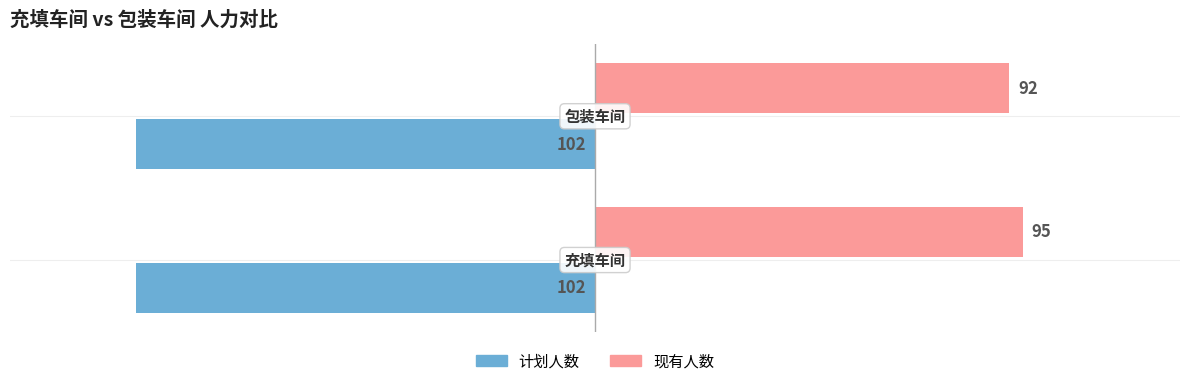

What are all the series names shown in the legend?

计划人数, 现有人数